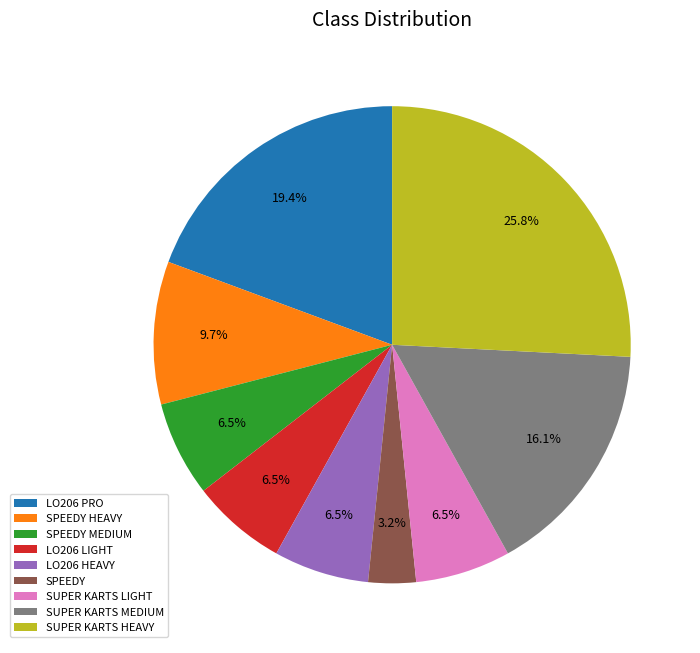

What is the total percentage of SUPER KARTS MEDIUM and SUPER KARTS LIGHT?

22.6%